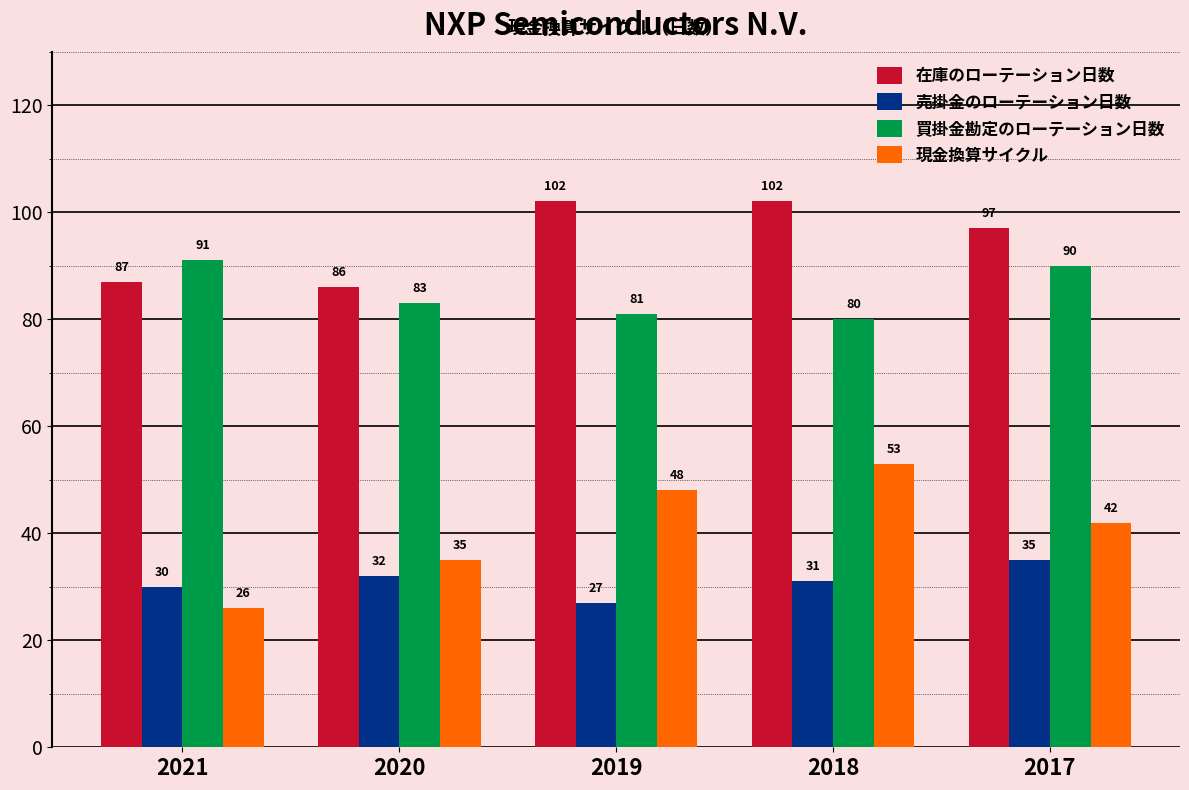

What is the value of the 売掛金のローテーション日数 bar at the 3rd from the left?

27